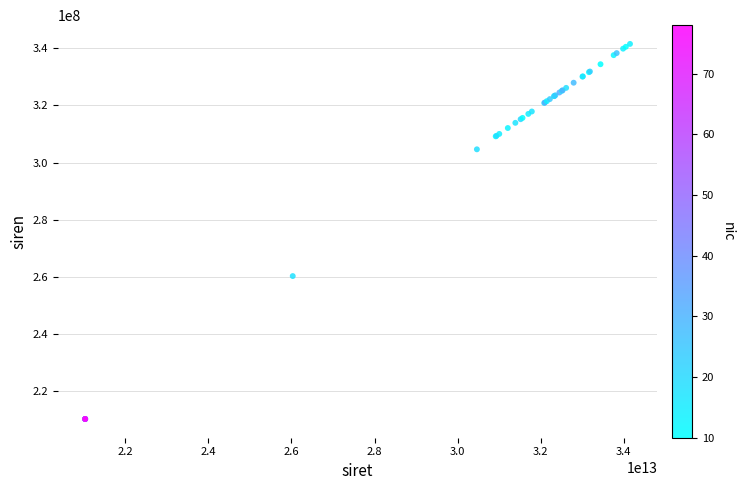

What Y value in the scatter plot is closest to 275918395?

260303144